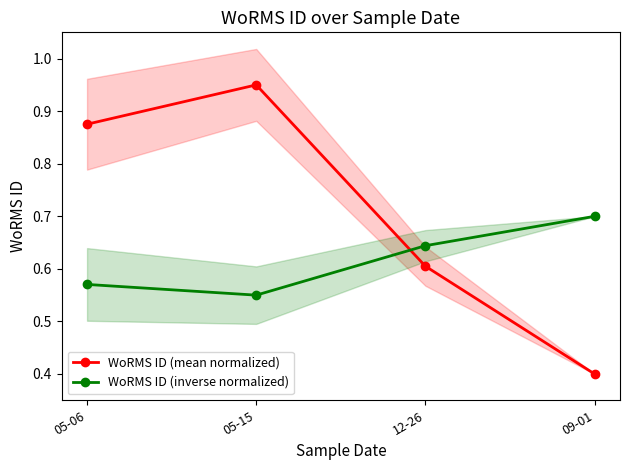

What are all the series names shown in the legend?

WoRMS ID (mean normalized), WoRMS ID (inverse normalized)